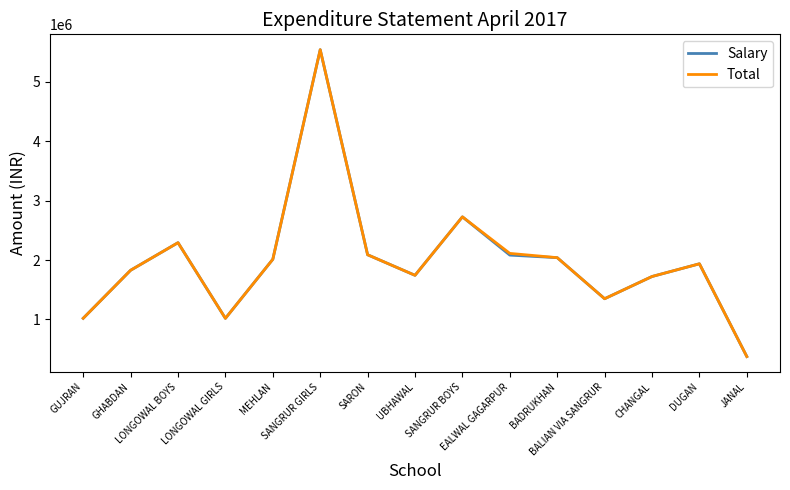

At which label is Salary closest to 2958666?

SANGRUR BOYS